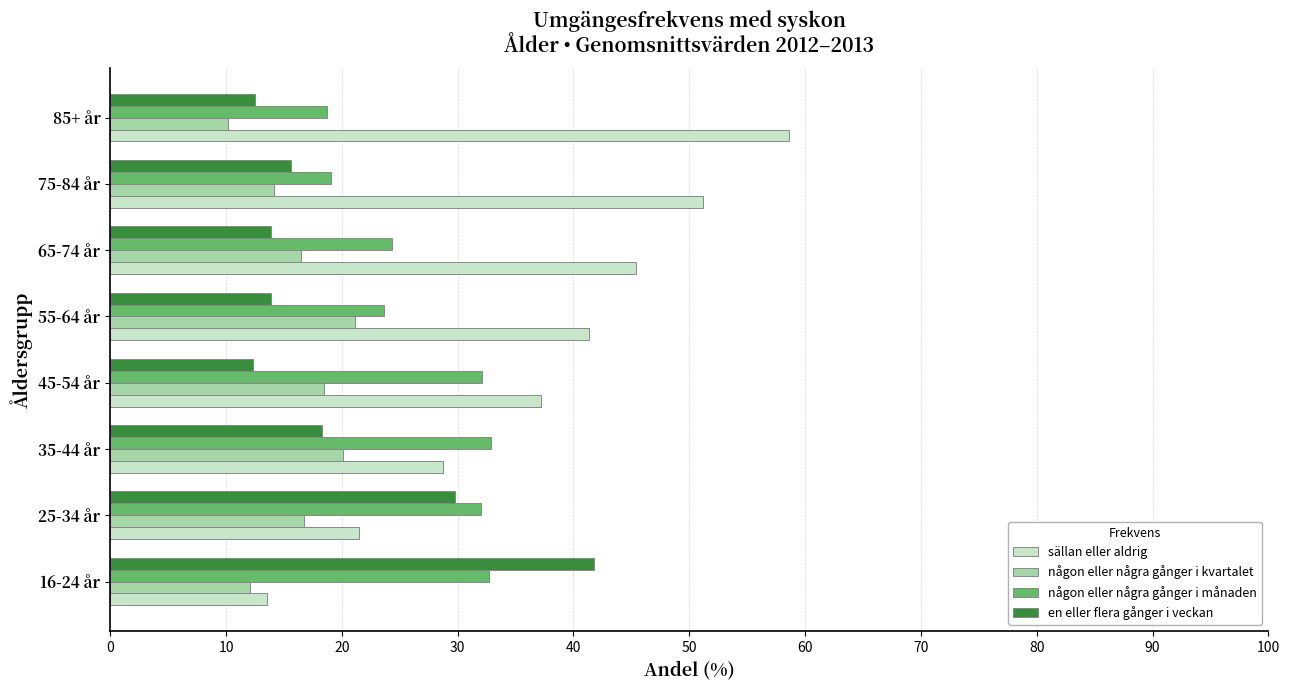

At which label does sällan eller aldrig reach its peak?

85+ år